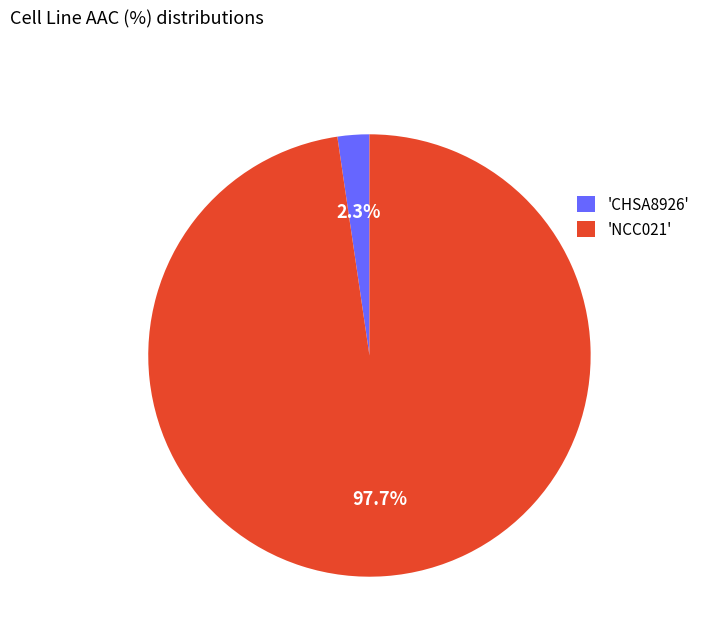

How many slices are in this pie chart?

2